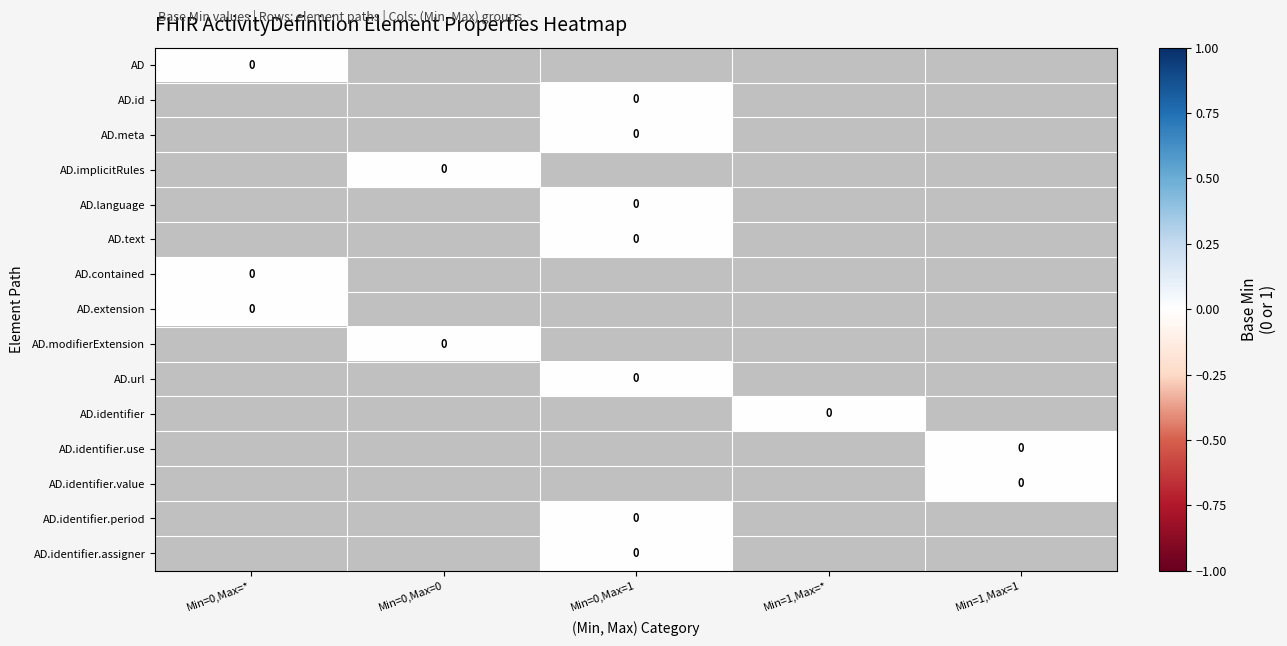

Which has a higher value, 15 or 10?

15